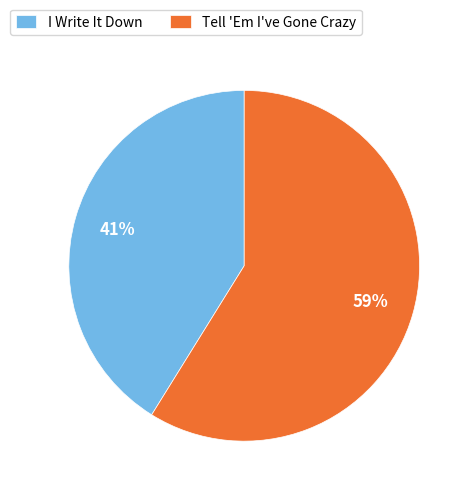

Is there any slice that represents more than half of the pie?

Yes